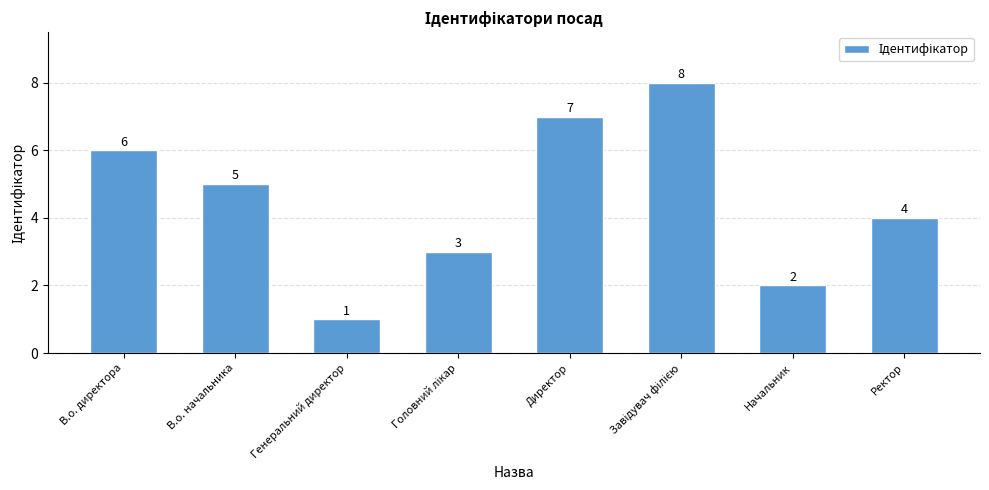

Reading left to right, list all the values displayed in this chart.

6	5	1	3	7	8	2	4